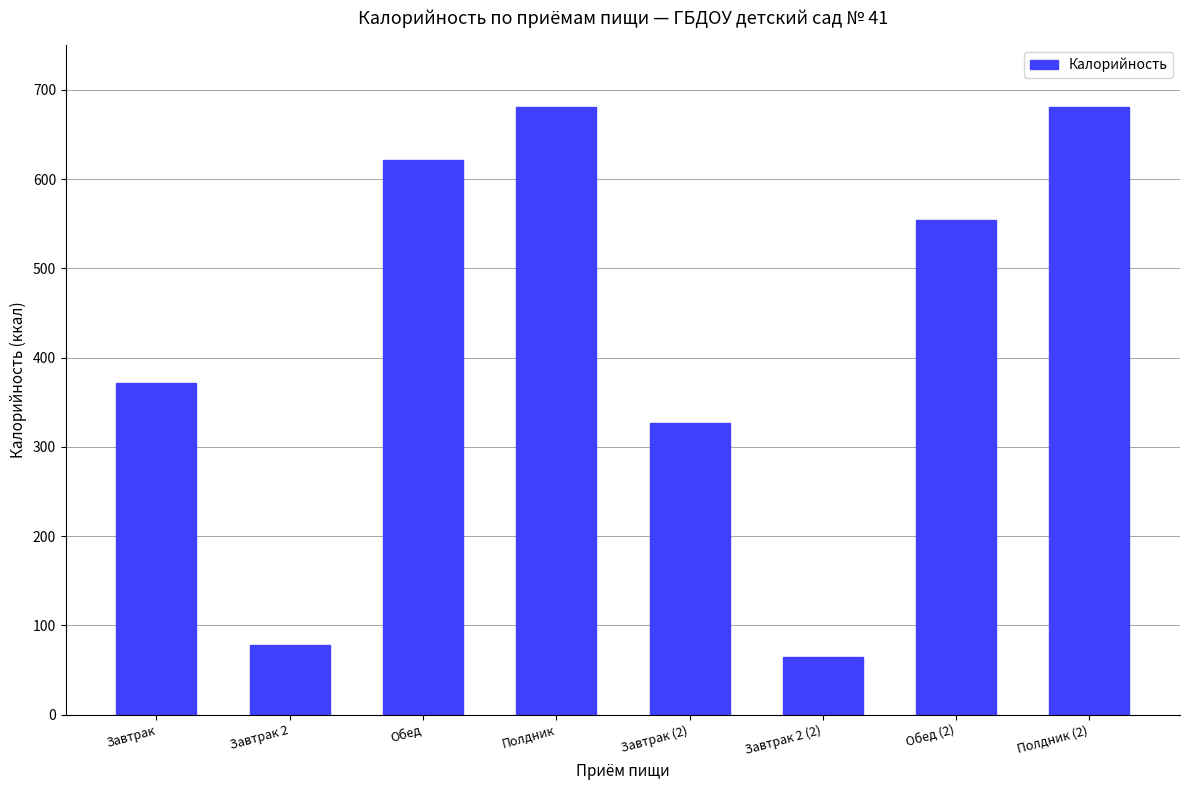

Count the number of categories in the chart.

8